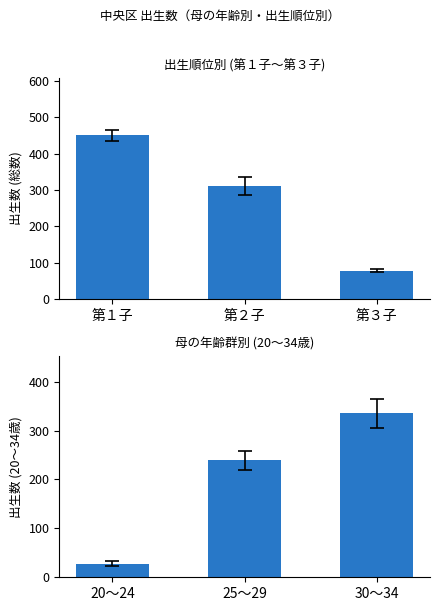

What is the smallest value displayed?

28